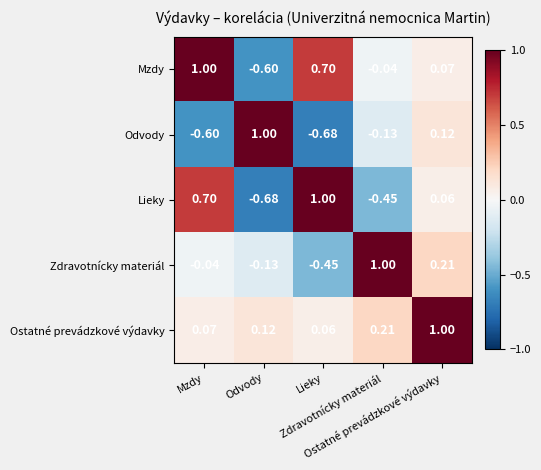

How many distinct data groups are displayed?

5